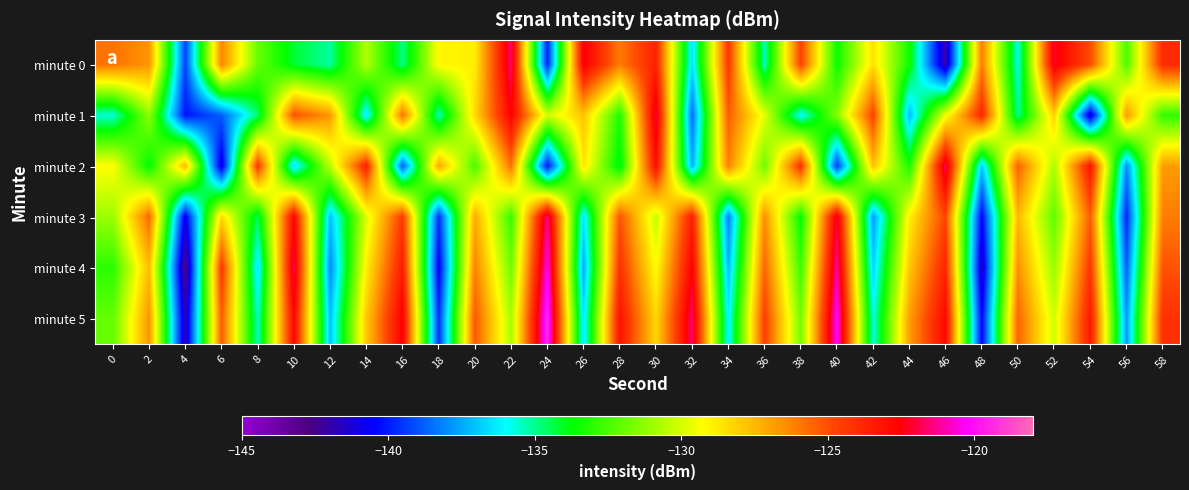

What is the difference between the highest and lowest values at 44?

10.3